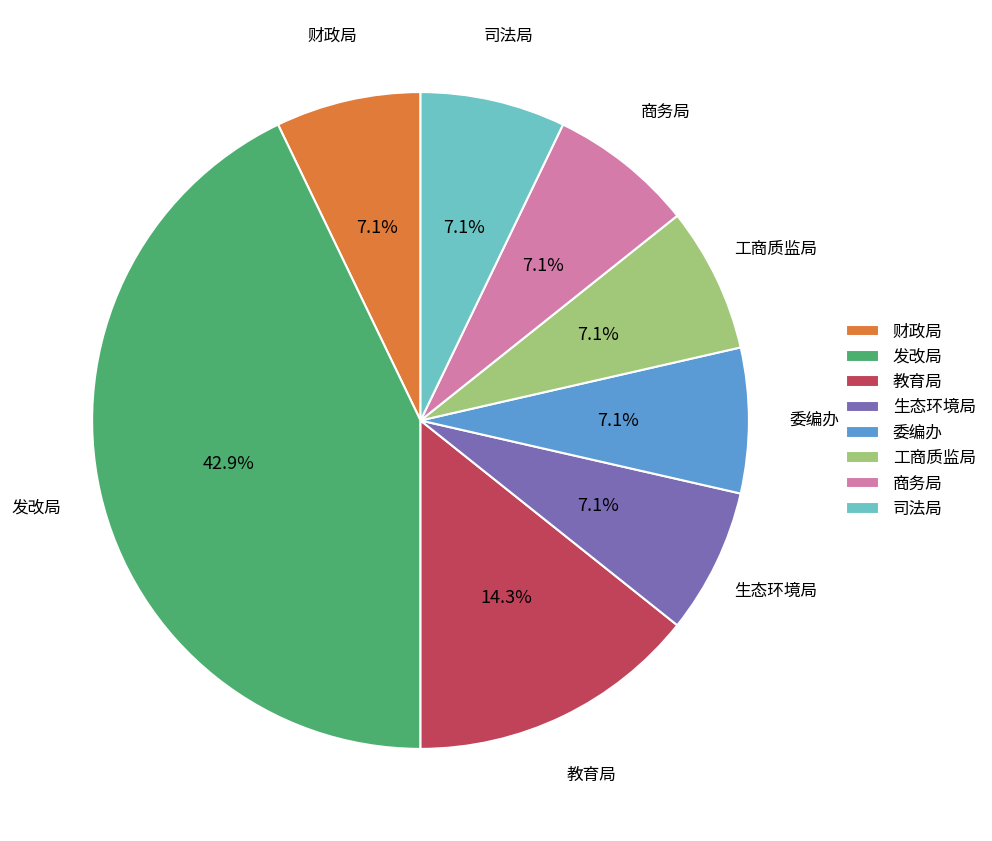

What is the largest slice in the pie chart?

发改局